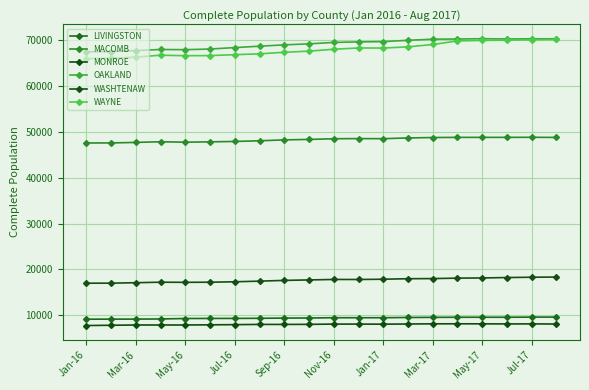

At which category does the chart reach its minimum across all series?

Jan-16